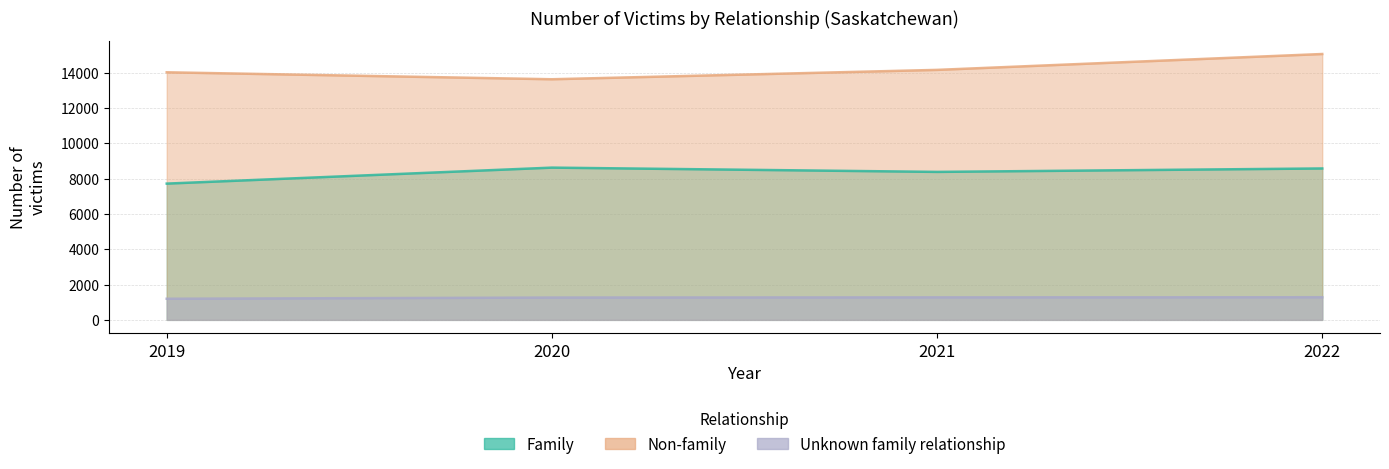

Where is the first local maximum for Family?

2020